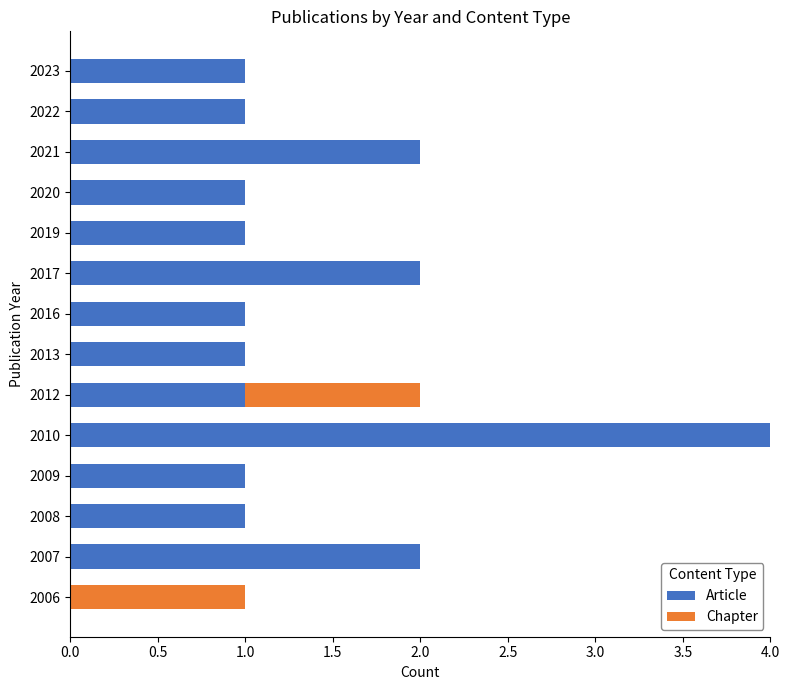

At which category is the sum across all series the highest?

2010